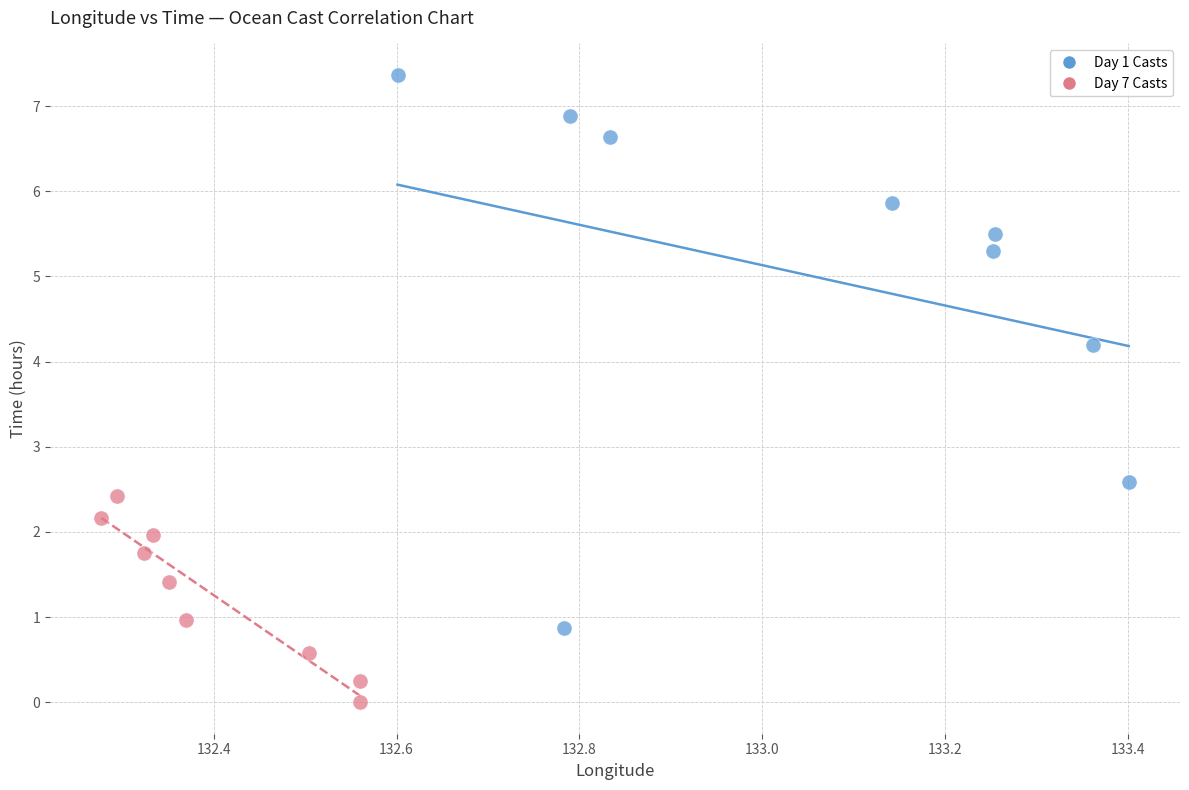

What are all the series names shown in the legend?

Day 1 Casts, Day 7 Casts